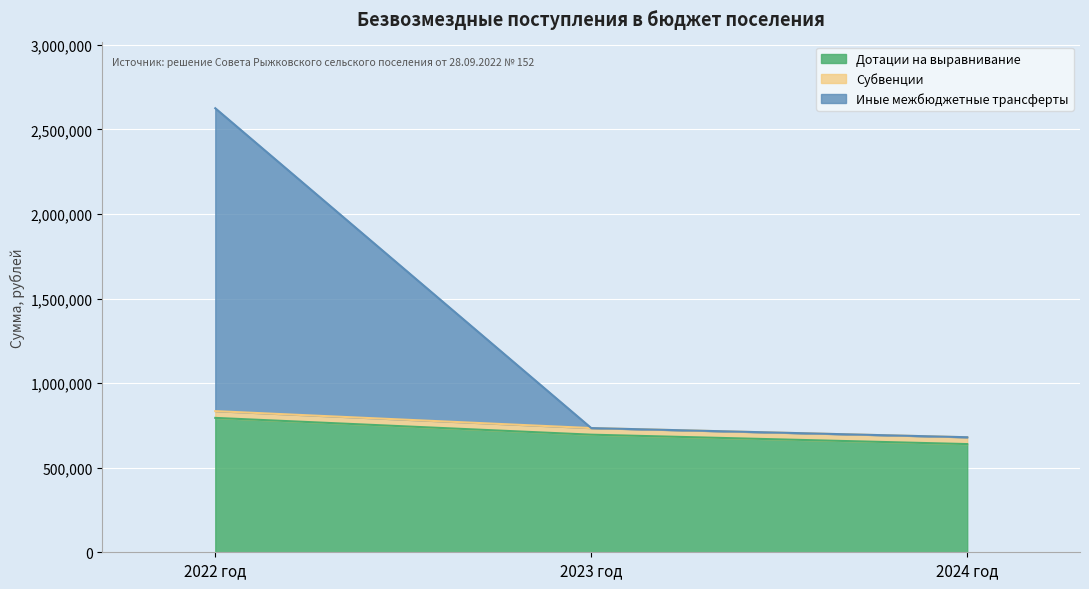

What is the total value across all series at 2024 год?

680005.1